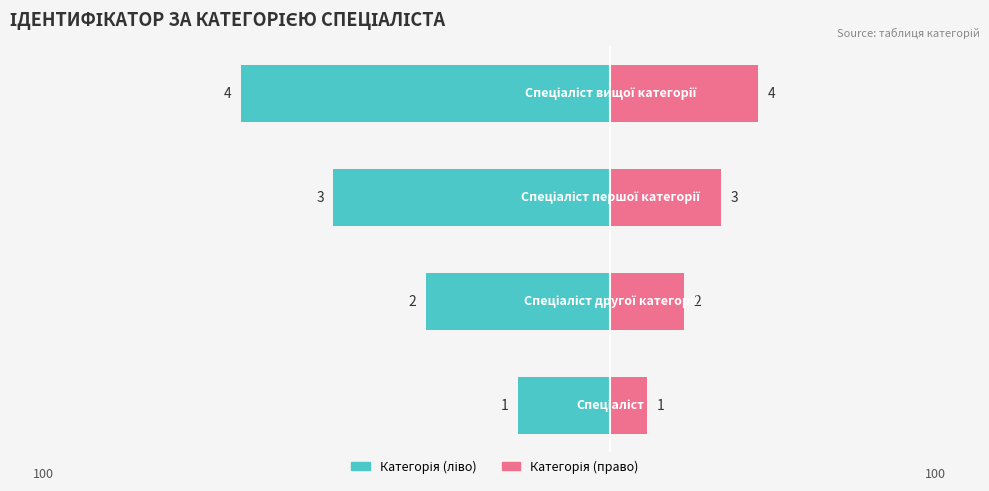

What value does the Ідентифікатор (право) series have at 3, to the nearest 5?

30